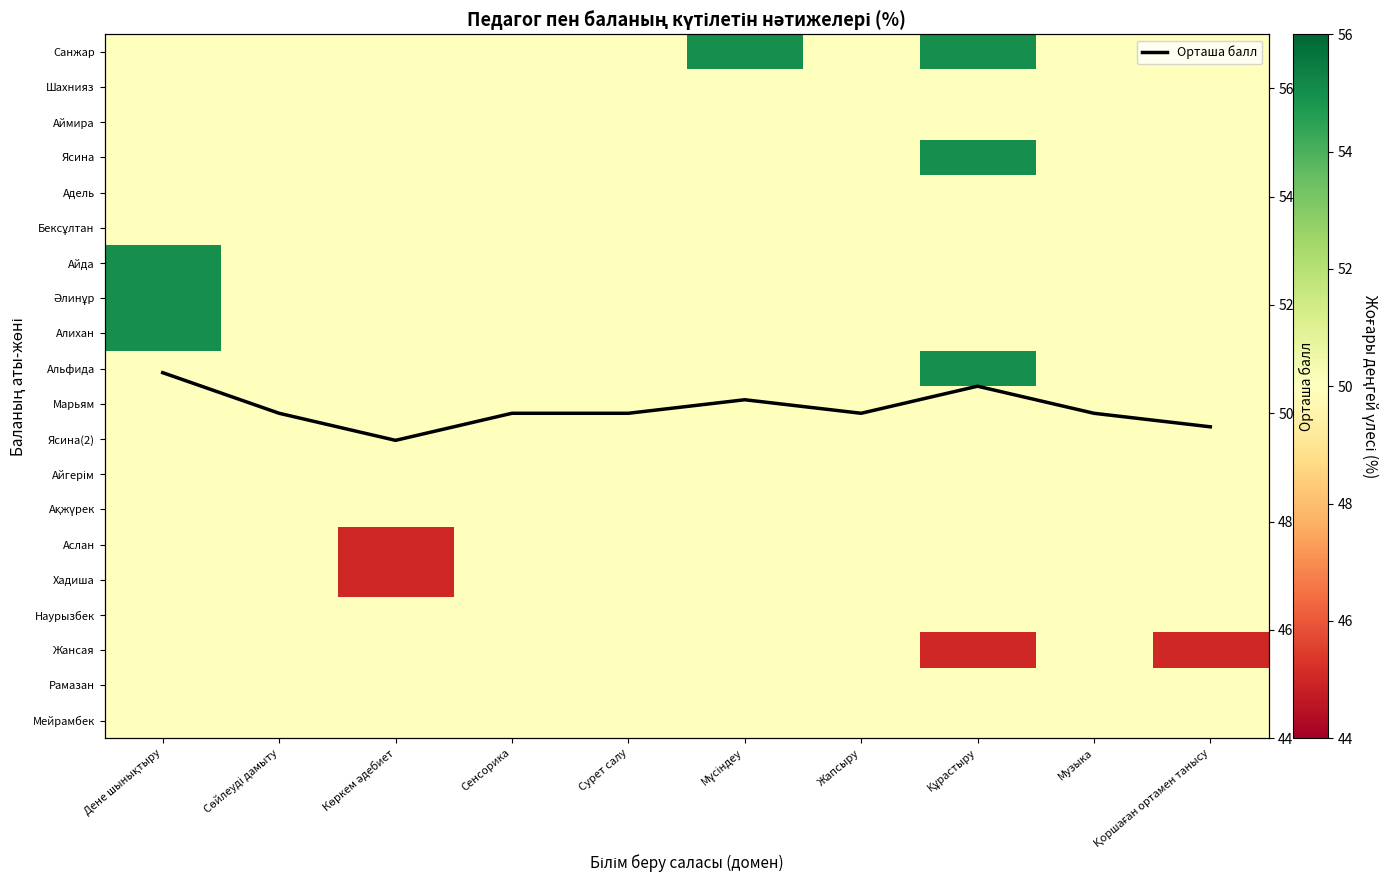

What is the highest value of the Орташа балл series?

50.8